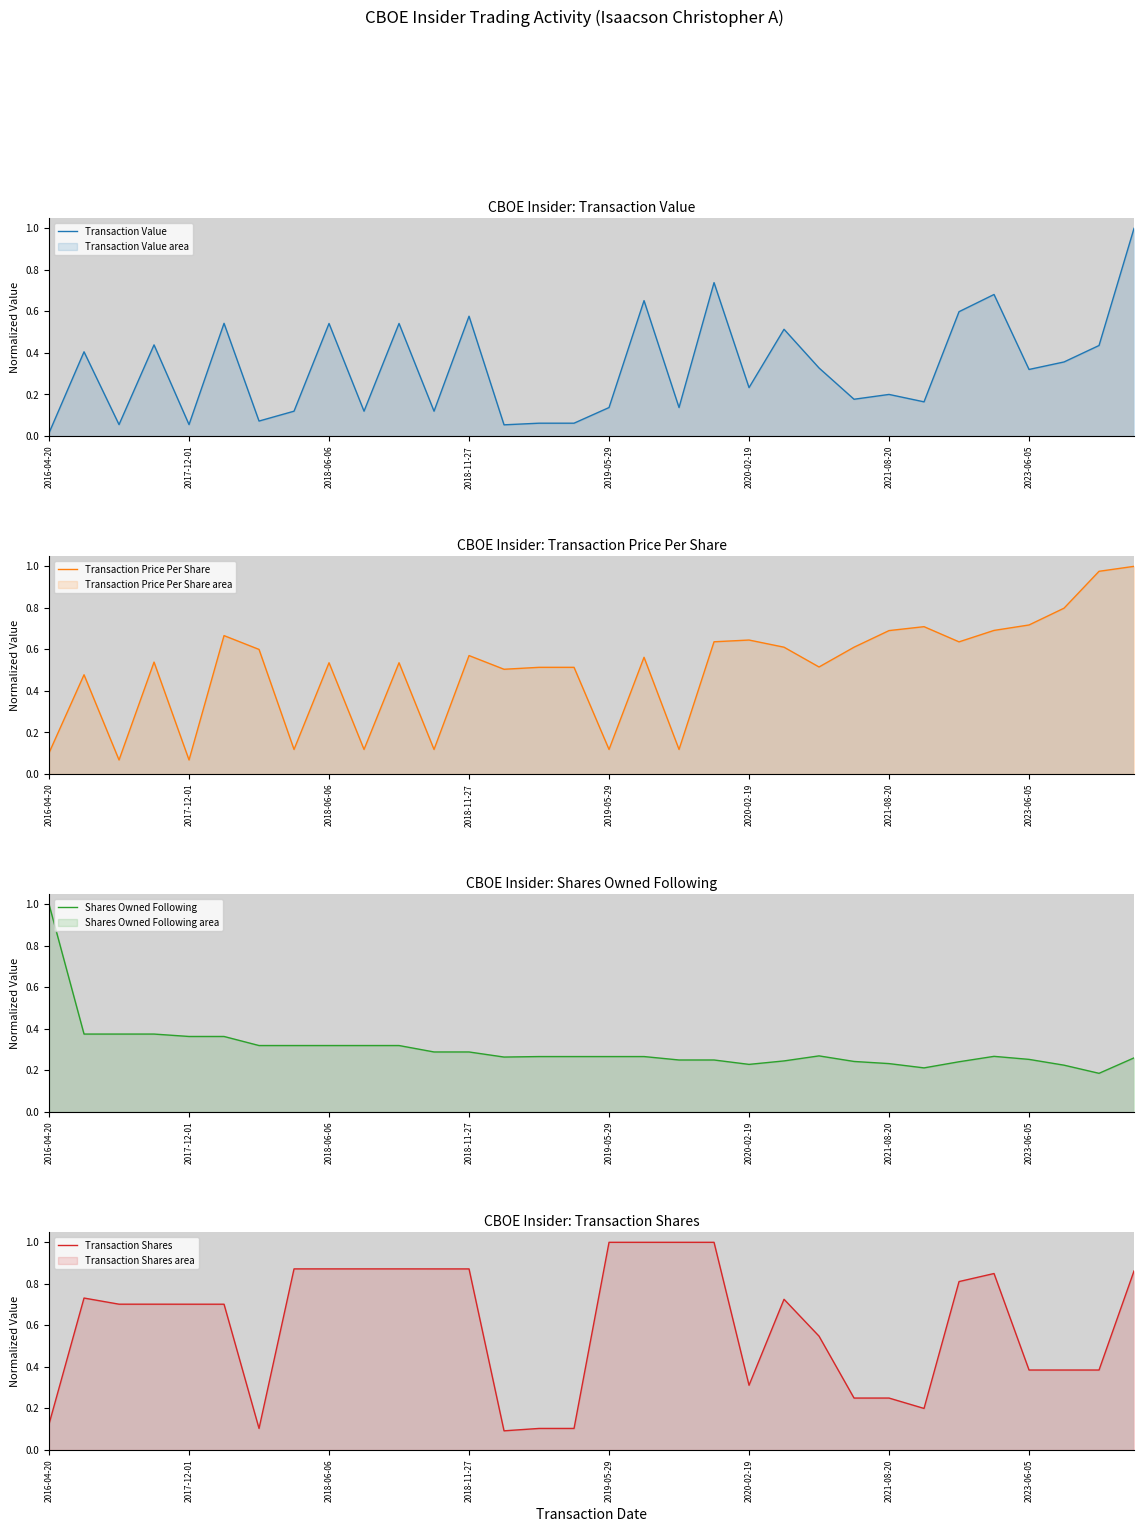

How many lines are shown in the chart?

4